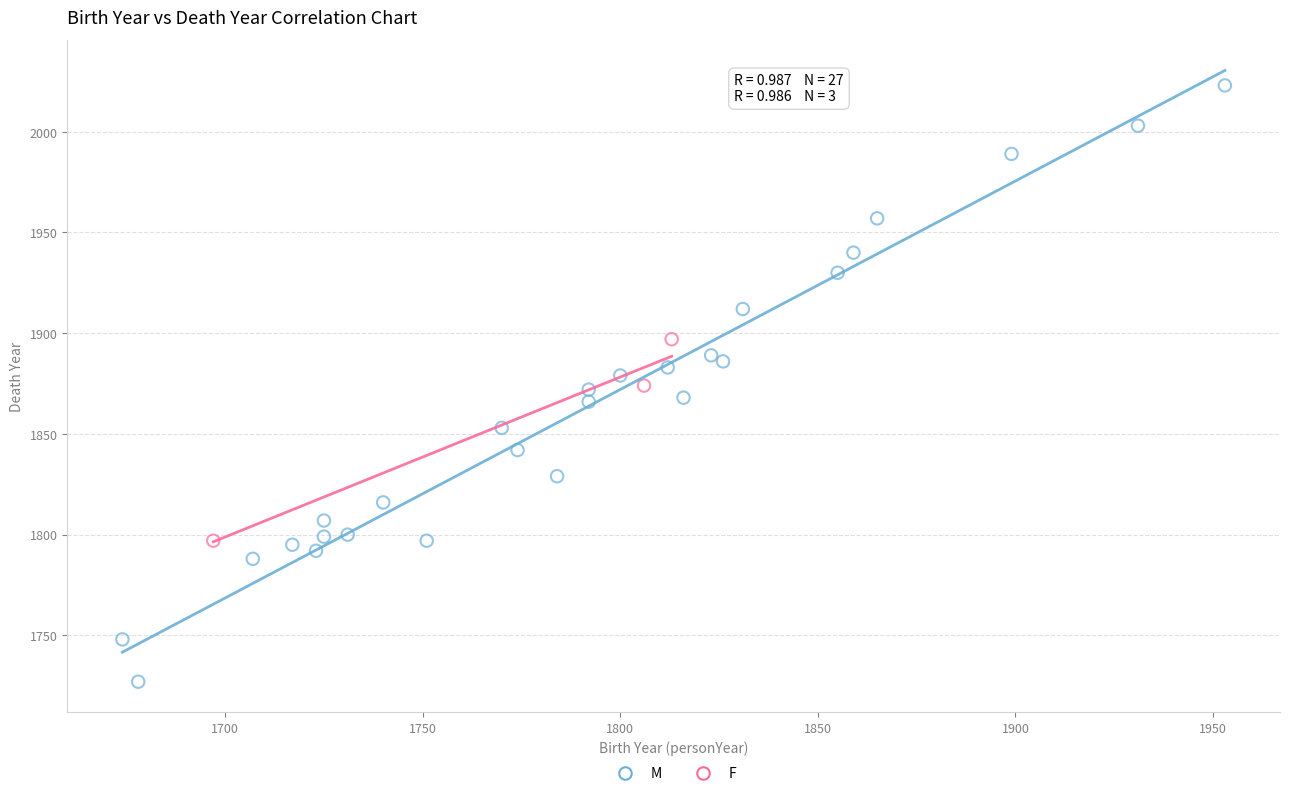

Which series has the widest spread of Y values?

M